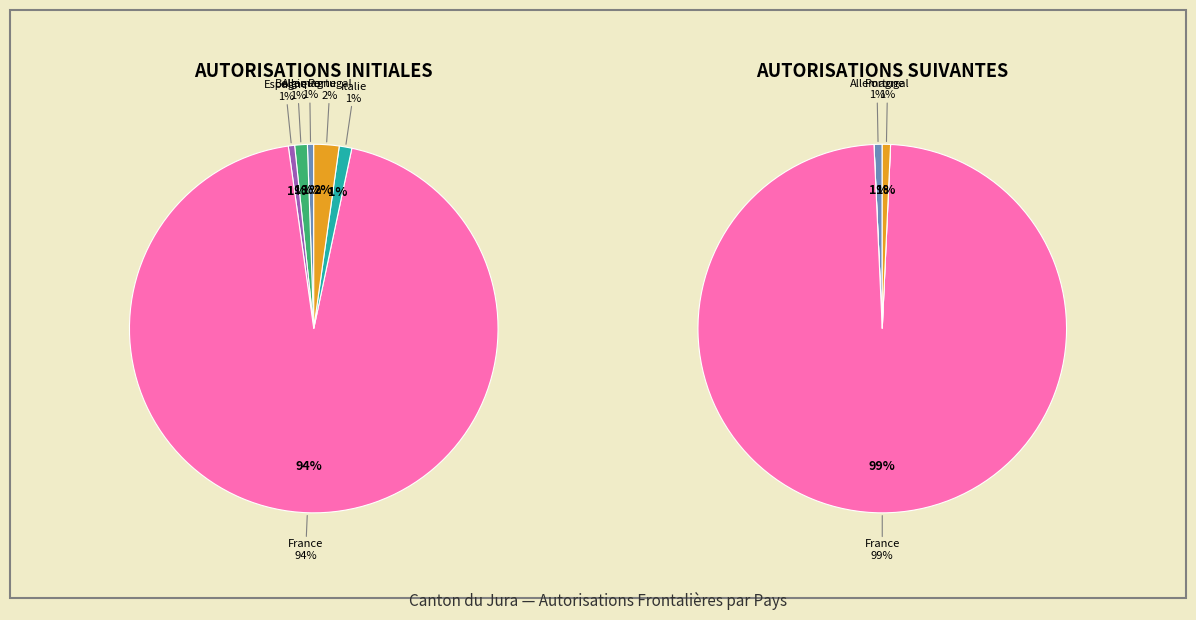

Rank the series by their average value, from lowest to highest.

Autorisations suivantes, Autorisations initiales